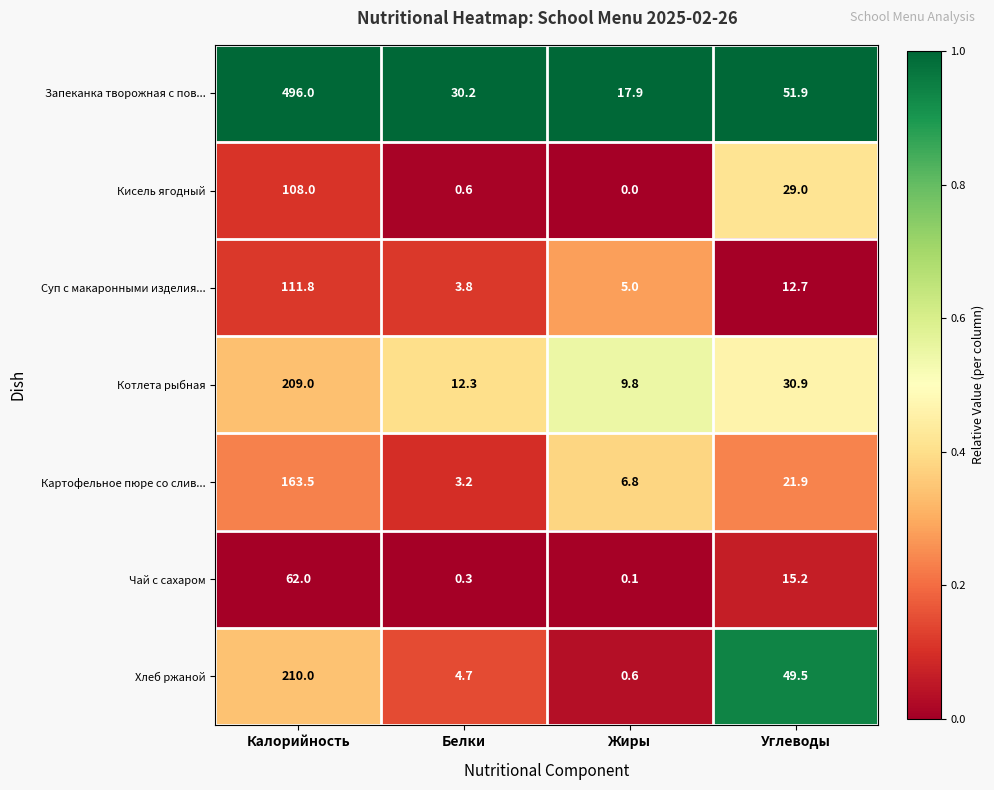

How many data points does each series have?

4